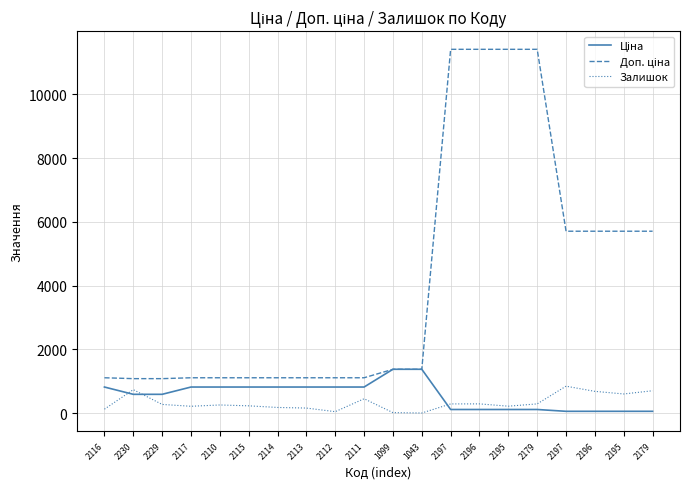

How many interior local valleys does the Залишок series have?

5